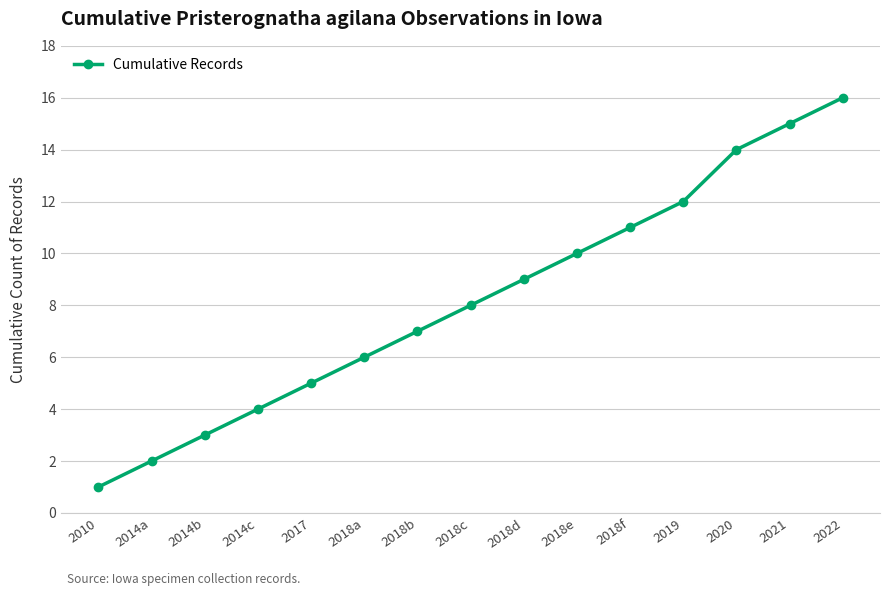

Is this an area chart (filled region under the line)?

No